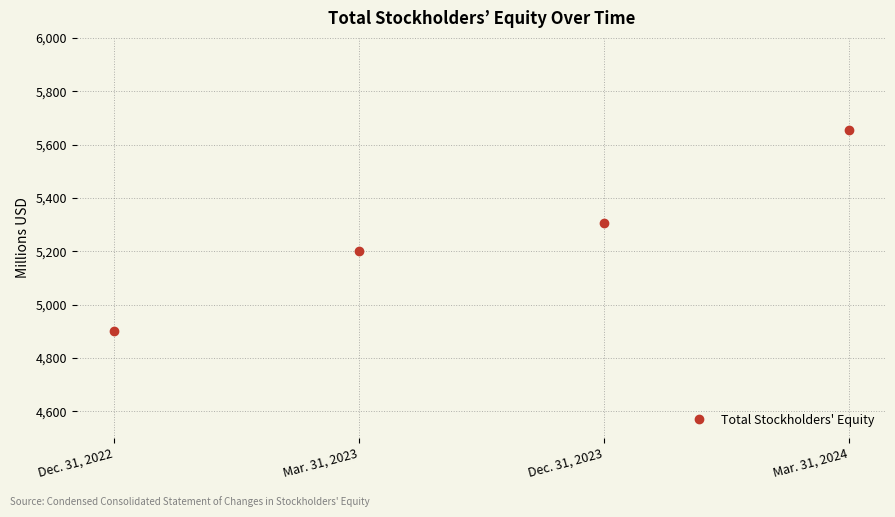

Count the values in the range 5201 to 5656.

3